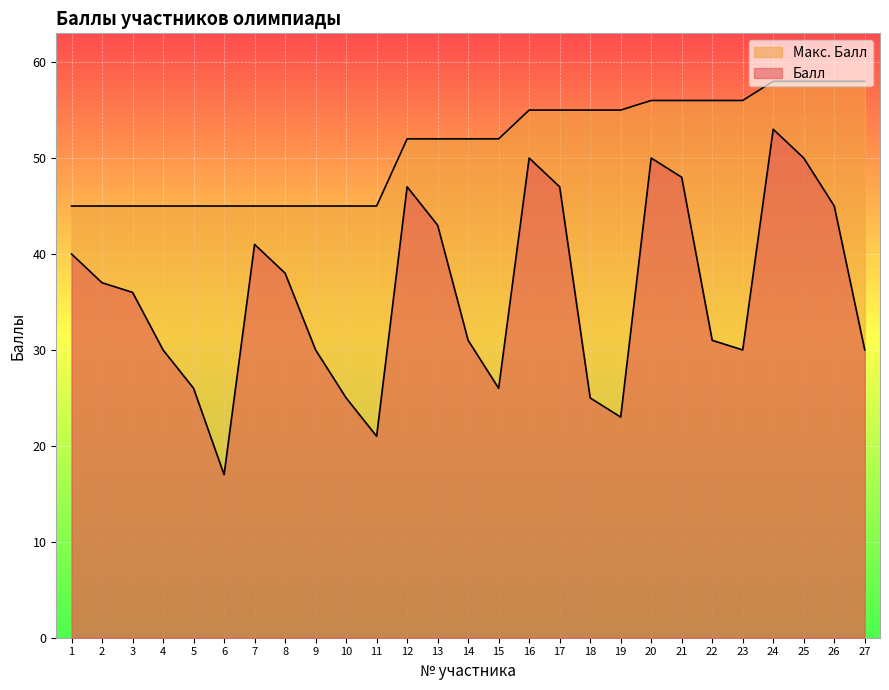

How many values in the Макс. Балл series are below 52?

11